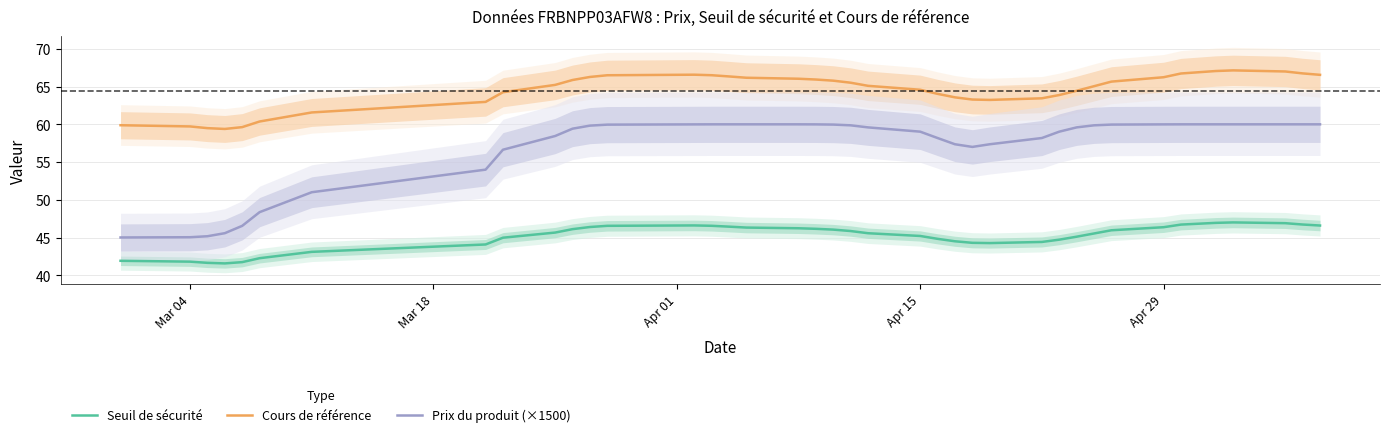

True or false: Prix du produit (×1500) and Cours de référence cross at least once.

False